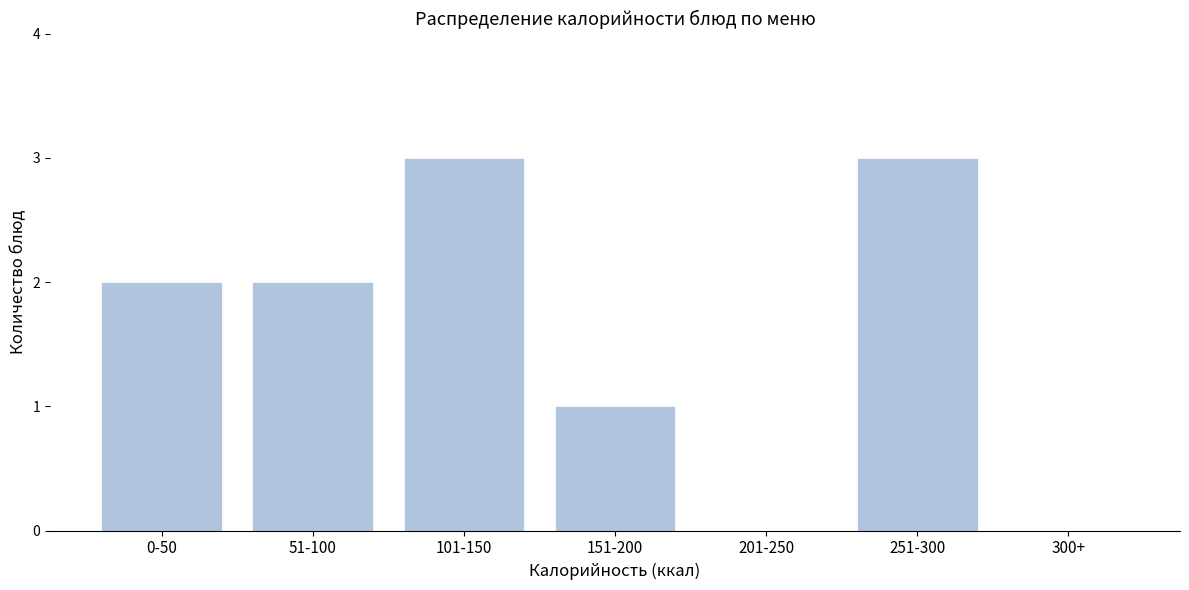

Reading right to left, list all the values displayed in this chart.

300+=0	251-300=3	201-250=0	151-200=1	101-150=3	51-100=2	0-50=2